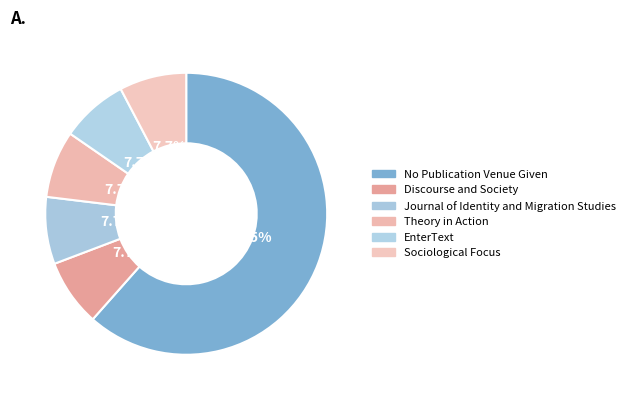

How many slices are in this pie chart?

6